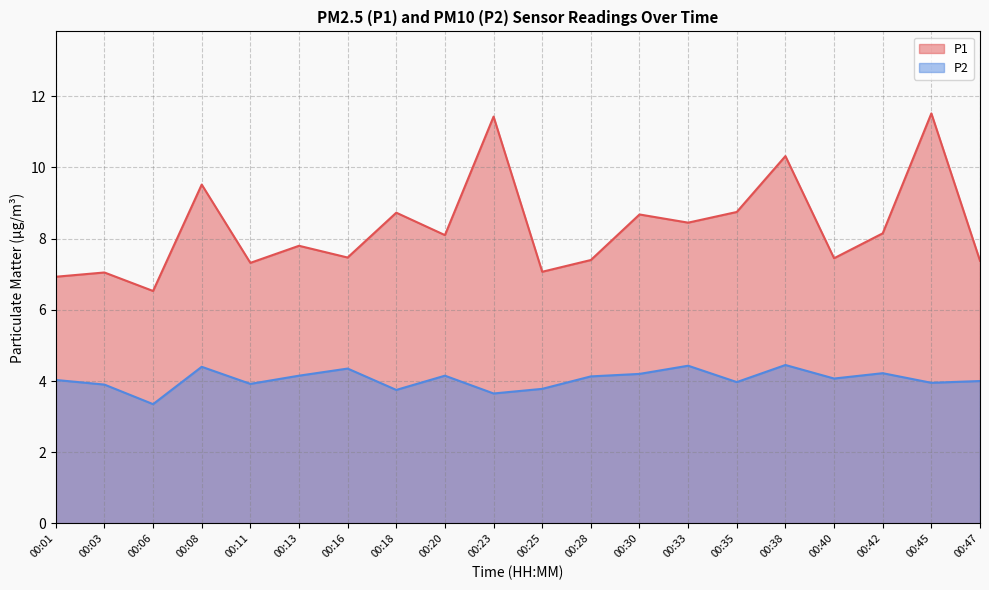

Reading left to right, list all the values displayed in this chart.

P1: 00:01=6.9	00:03=7.0	00:06=6.5	00:08=9.5	00:11=7.3	00:13=7.8	00:16=7.5	00:18=8.7	00:20=8.1	00:23=11.4	00:25=7.1	00:28=7.4	00:30=8.7	00:33=8.4	00:35=8.8	00:38=10.3	00:40=7.5	00:42=8.2	00:45=11.5	00:47=7.4
P2: 00:01=4.0	00:03=3.9	00:06=3.4	00:08=4.4	00:11=3.9	00:13=4.2	00:16=4.3	00:18=3.8	00:20=4.2	00:23=3.6	00:25=3.8	00:28=4.1	00:30=4.2	00:33=4.4	00:35=4.0	00:38=4.5	00:40=4.1	00:42=4.2	00:45=4.0	00:47=4.0